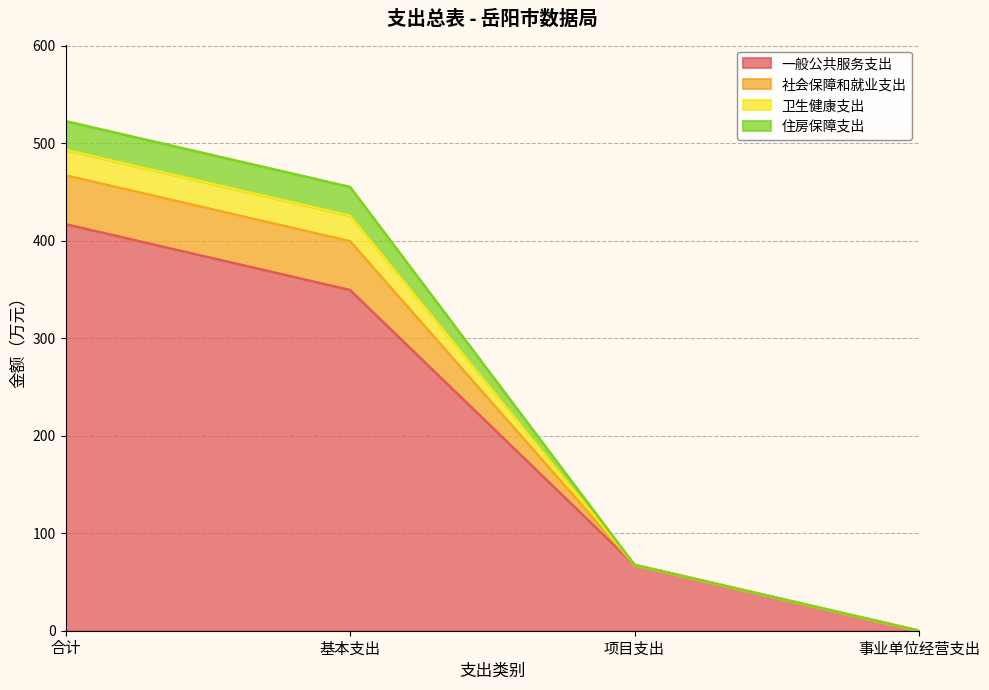

How many values in the 住房保障支出 series exceed 399?

2